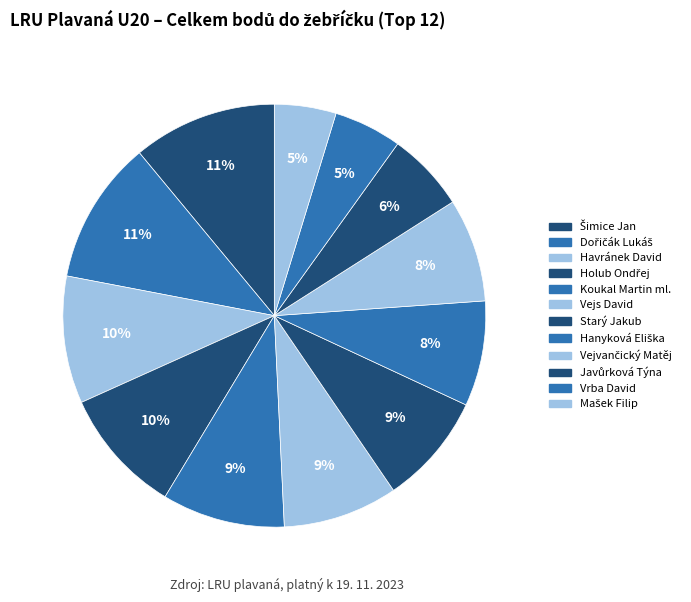

How many segments does this pie chart have?

12